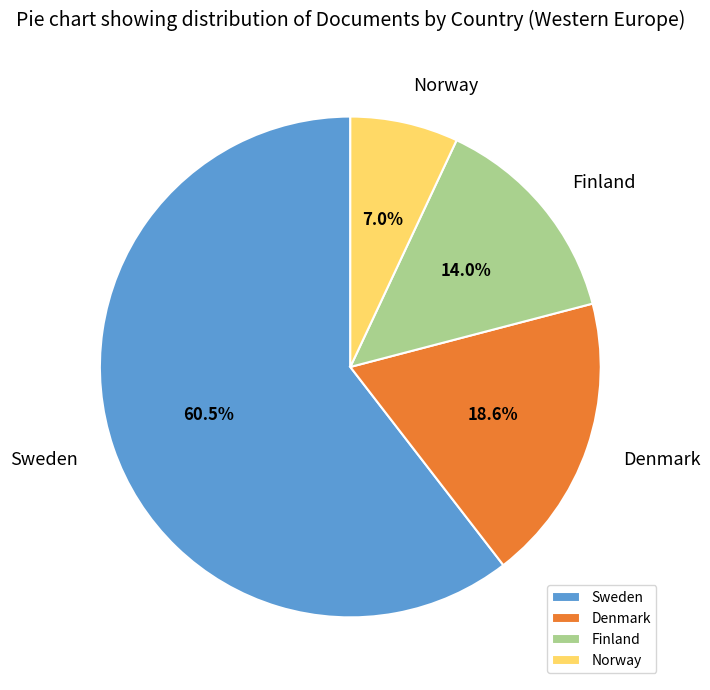

The Finland slice represents 14% of the pie. True or false?

True